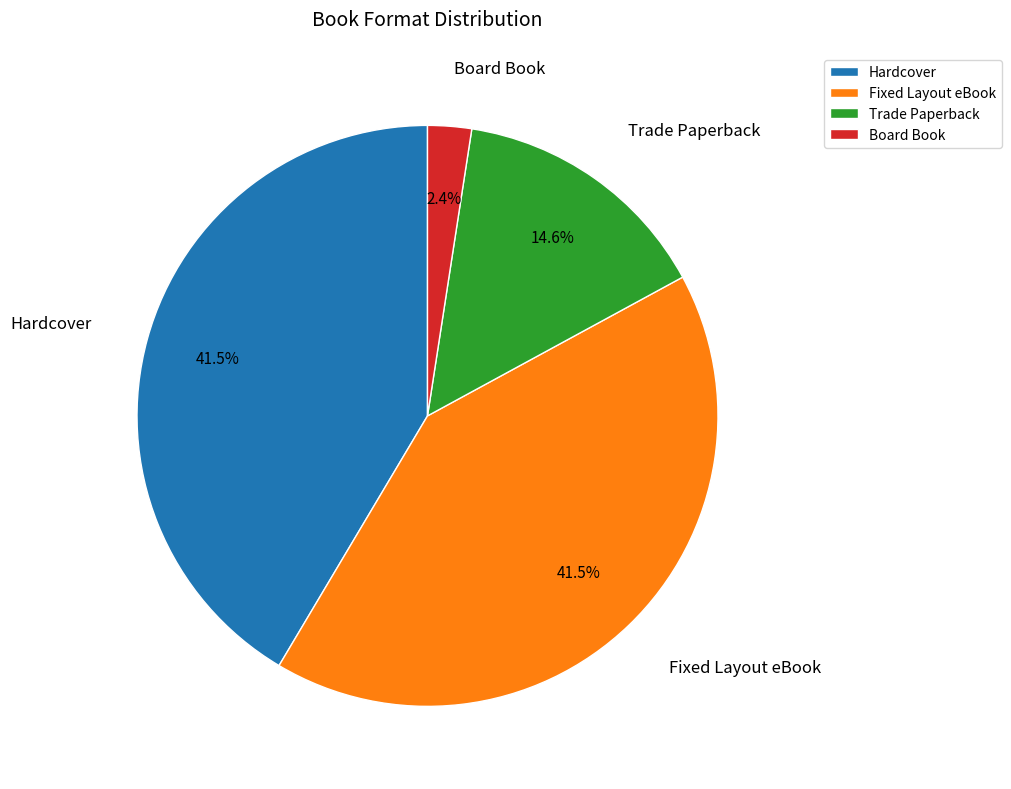

What percentage is NOT represented by Board Book?

97.6%